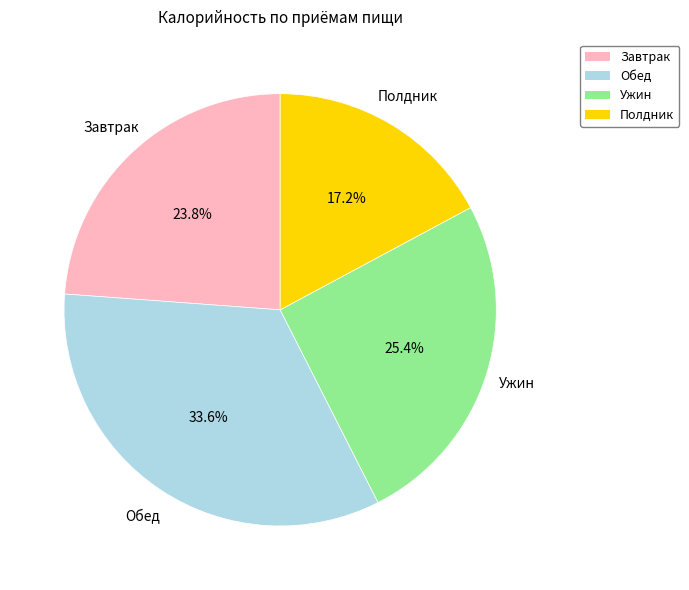

Is there a majority slice in this chart?

No